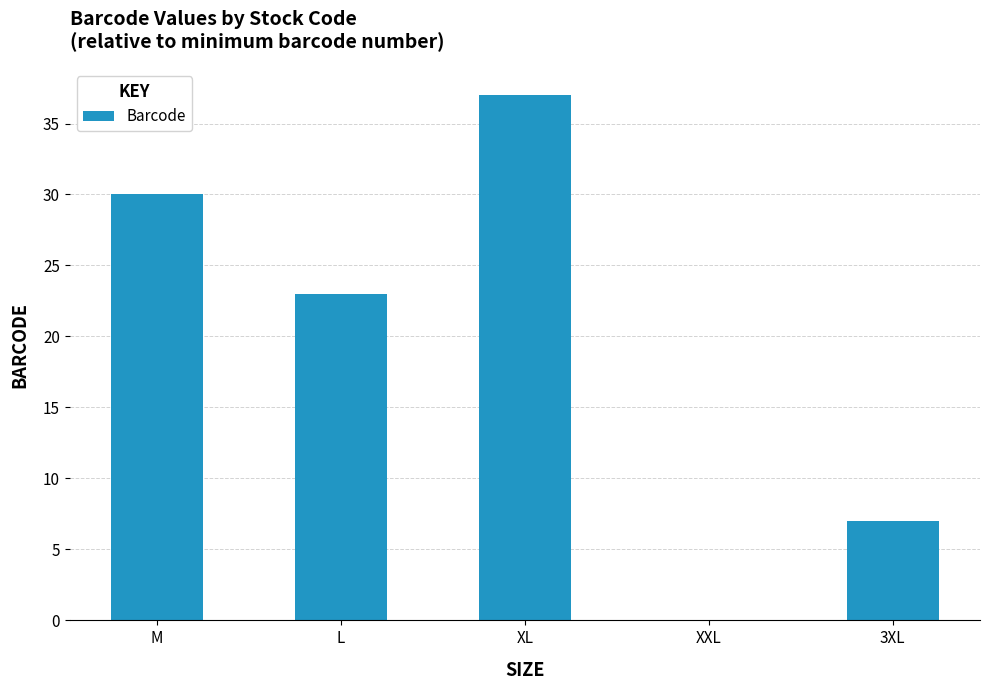

Which label corresponds to the largest value in the chart?

XL